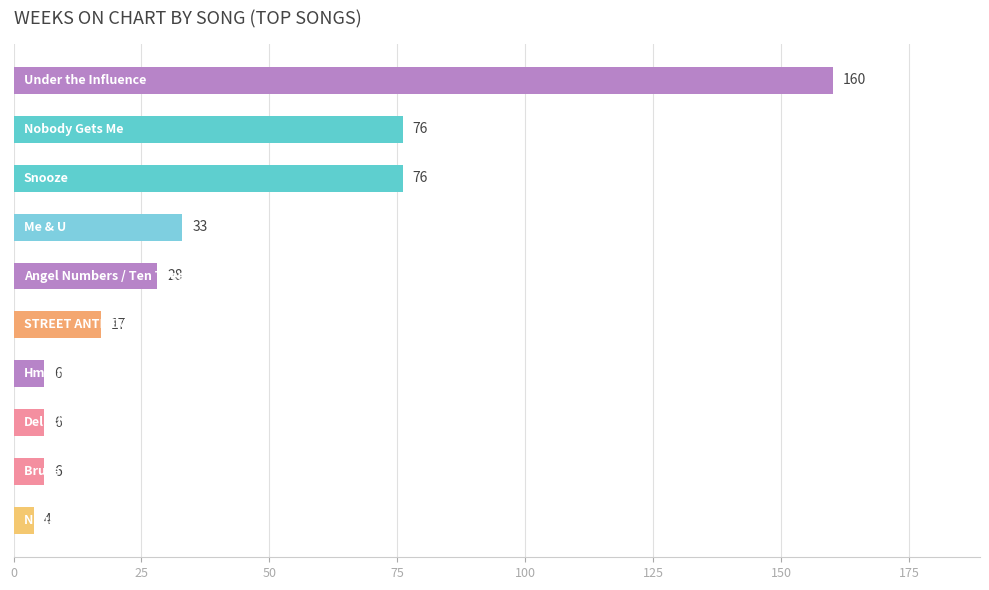

What is the minimum value shown in the chart?

4